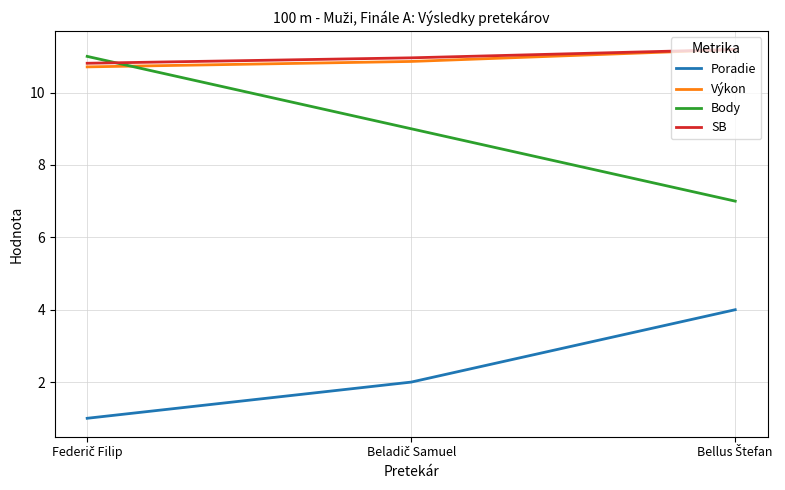

How many lines are shown in the chart?

4